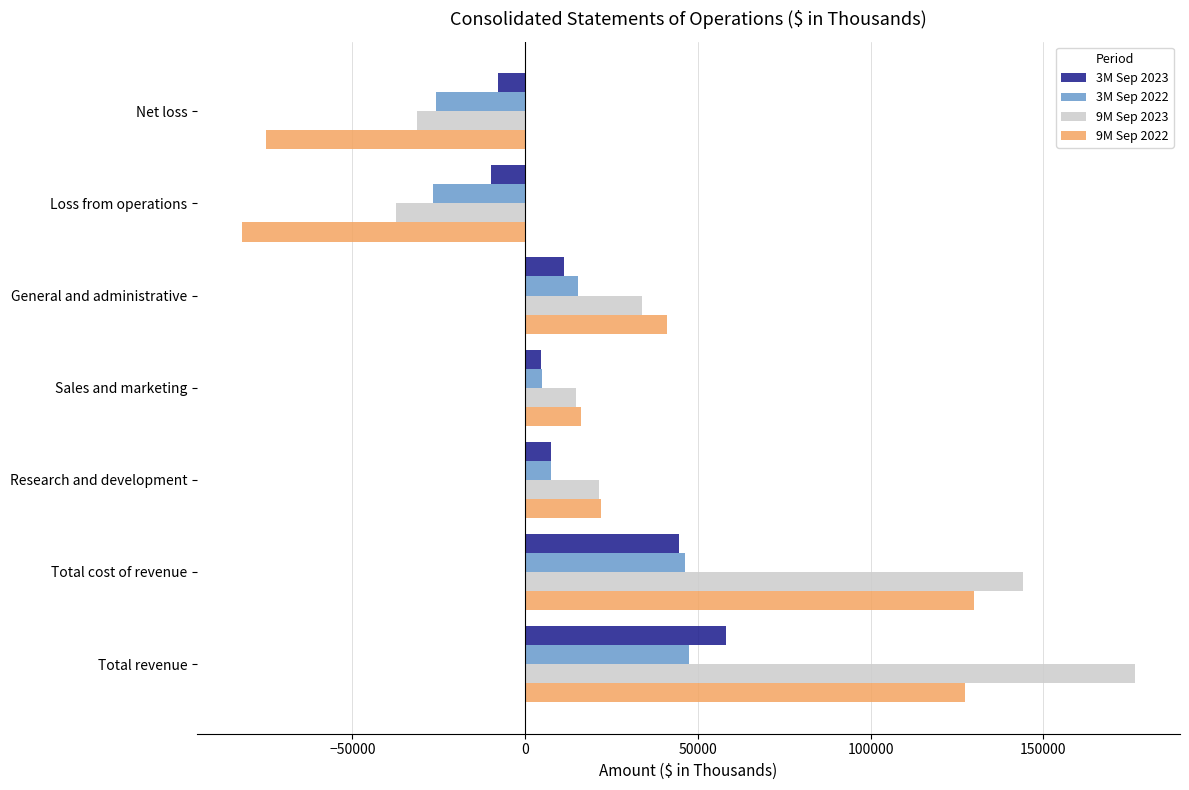

What is the total value across all series at Net loss?

-139893